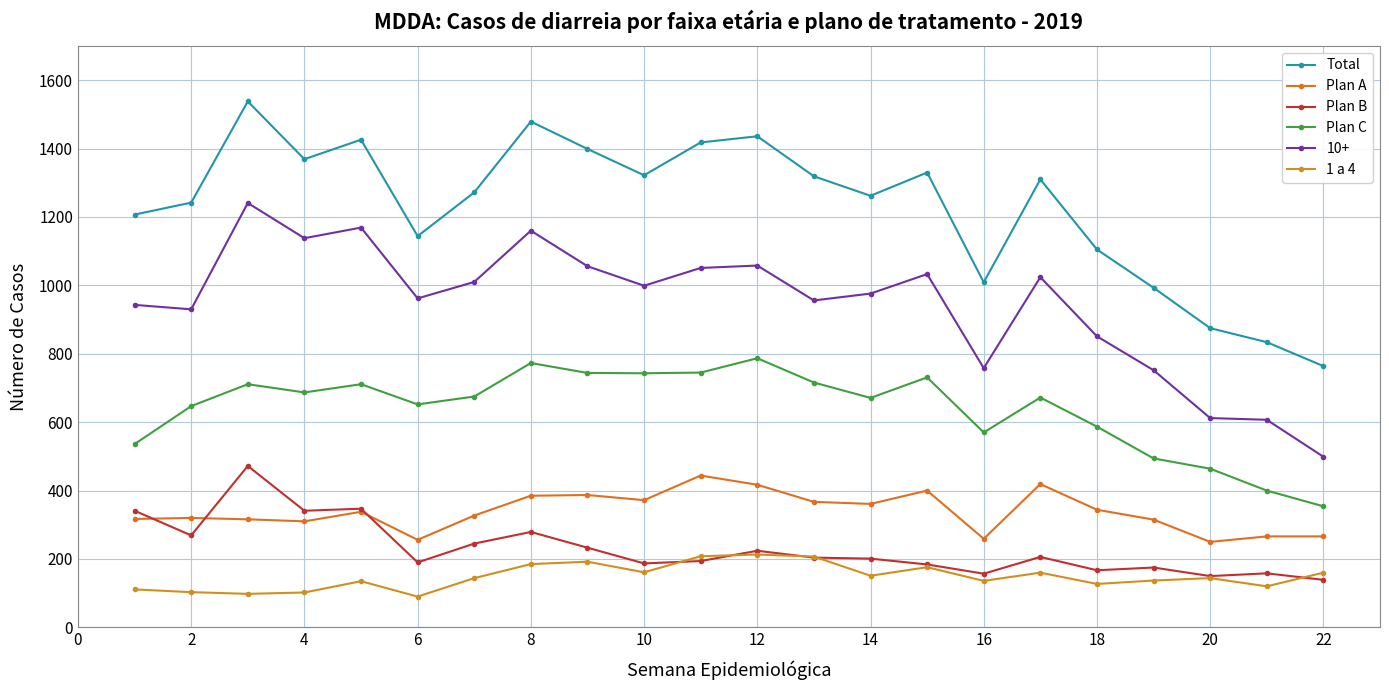

How many series are shown in this chart?

6